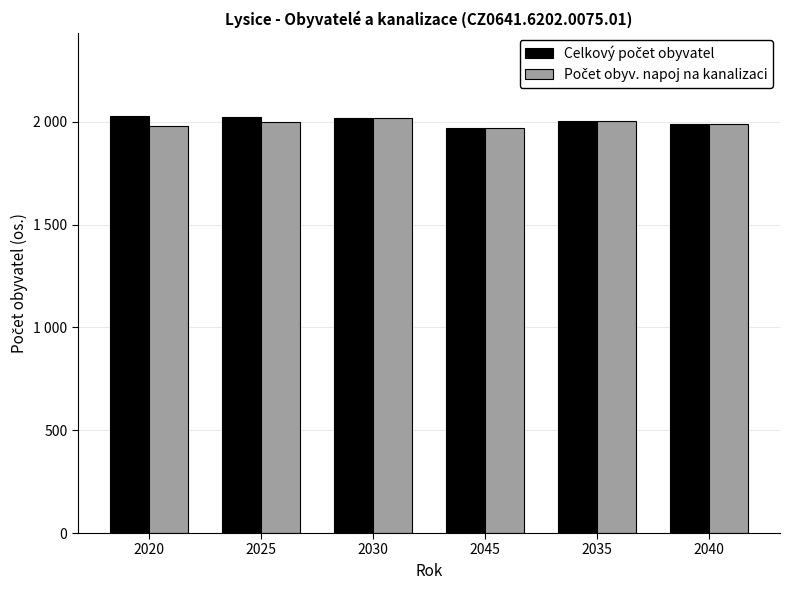

List the labels in order of Počet obyv. napoj na kanalizaci value, largest first.

2030, 2035, 2025, 2040, 2020, 2045